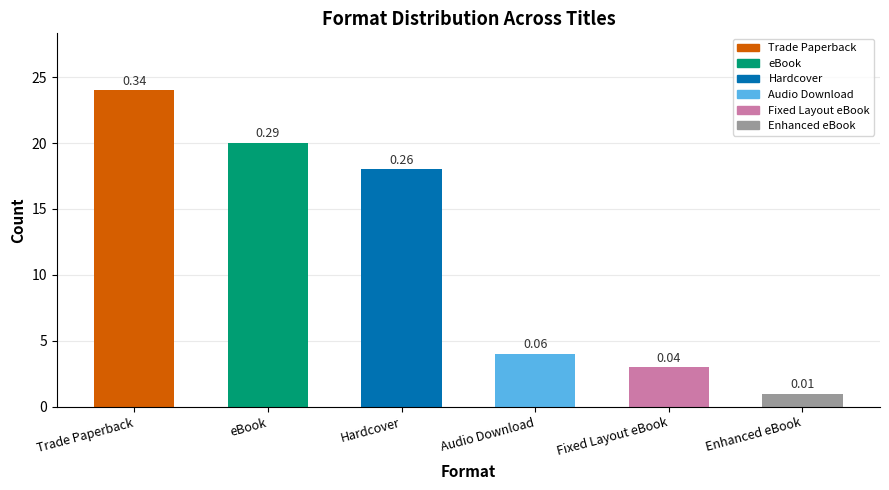

Does the chart contain any negative values?

No